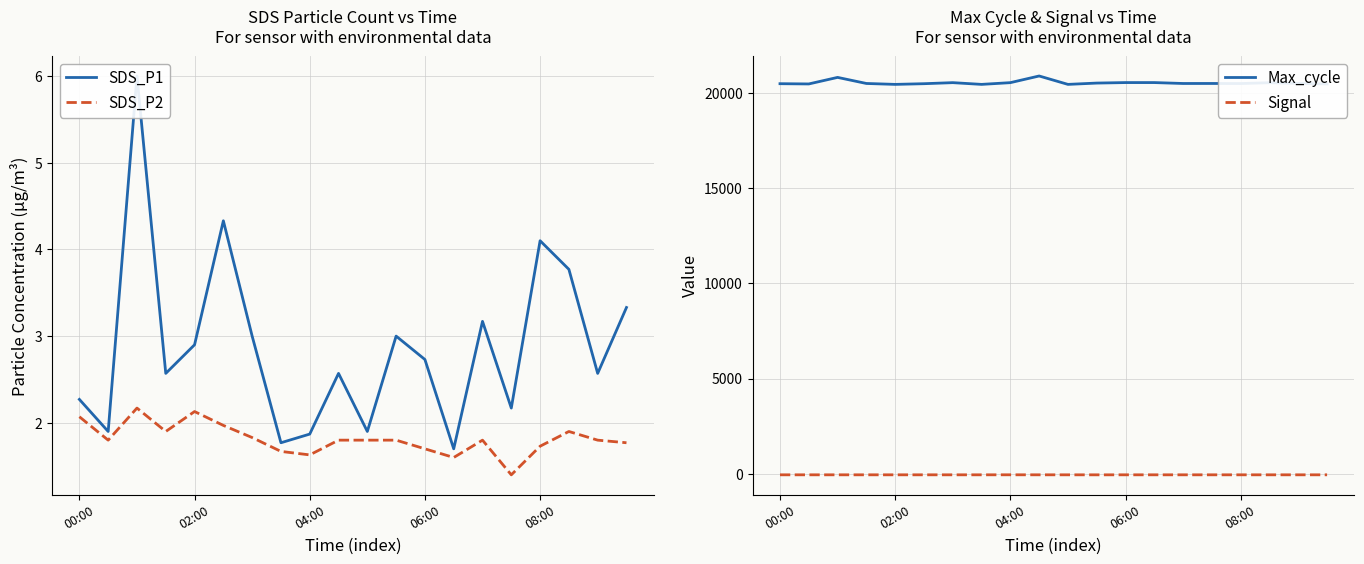

What is the minimum value for Max_cycle?

20446